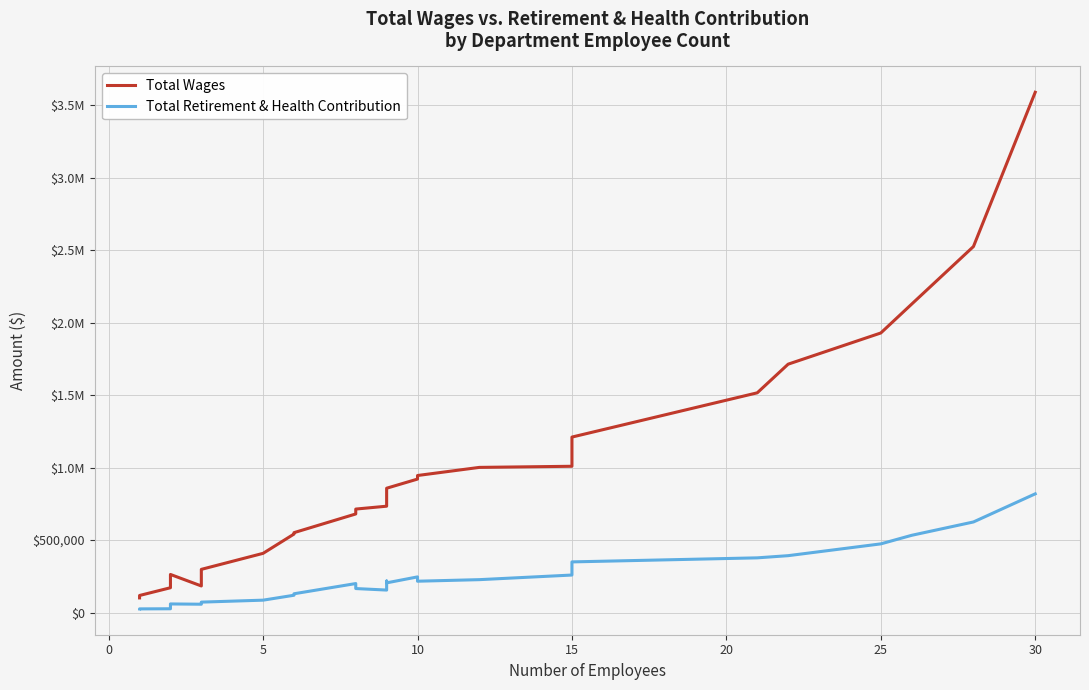

What is the difference between the maximum and minimum values in the Total Retirement & Health Contribution series?

793311